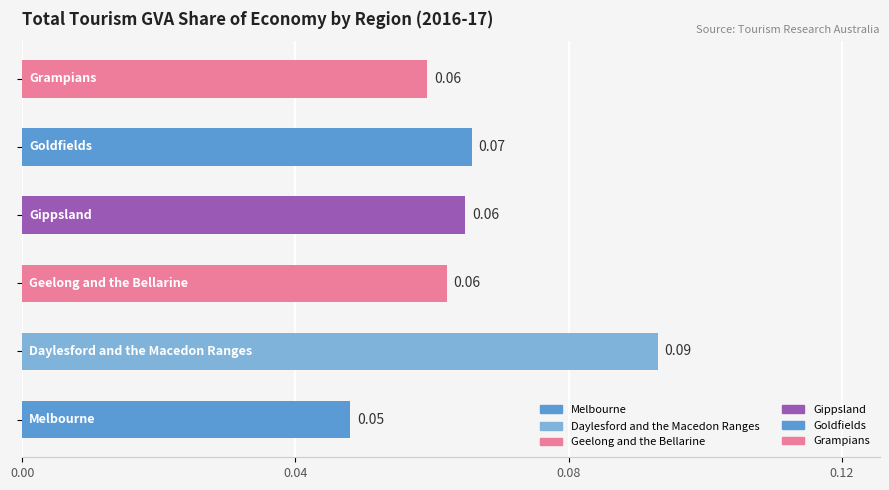

What is the sum of all values?

0.4